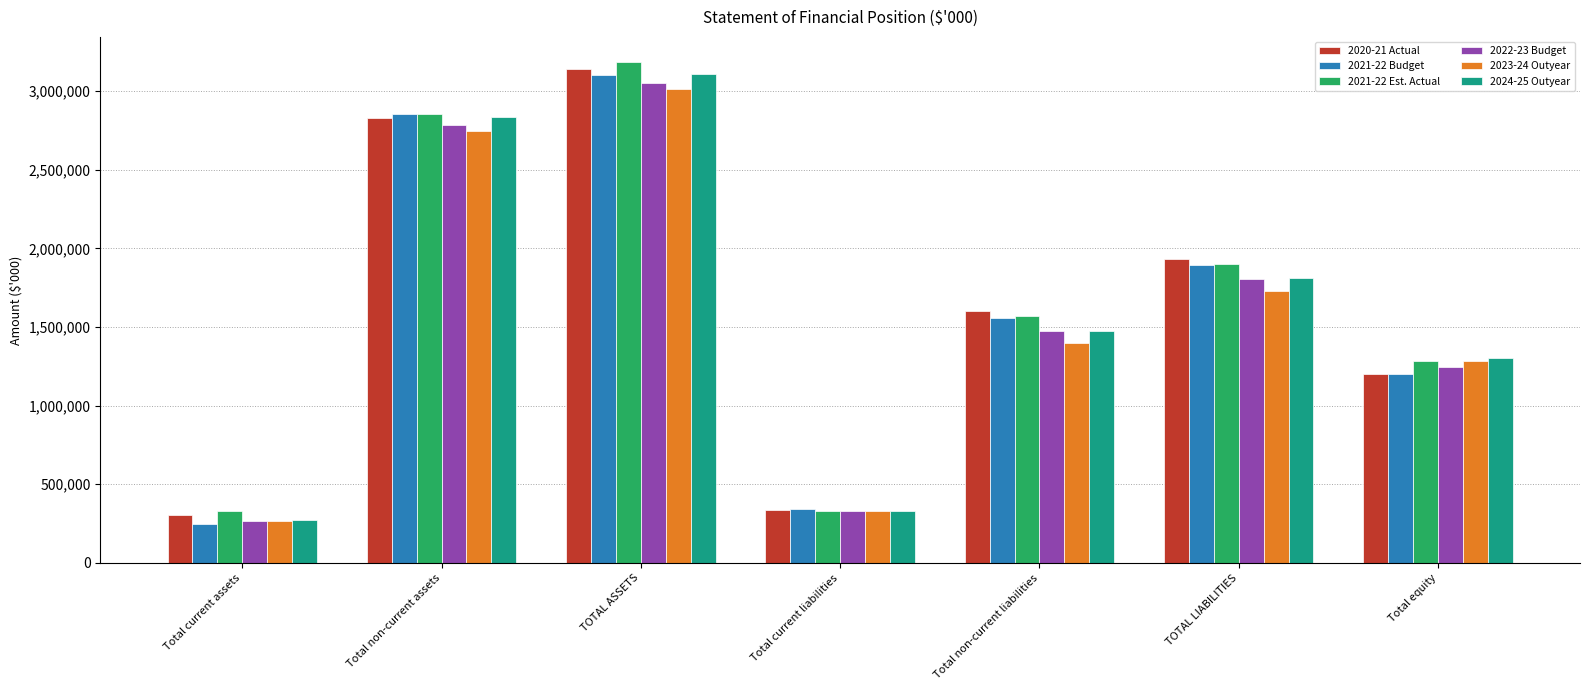

What is the difference between the second highest and minimum values in the 2022-23 Budget series?

2523480